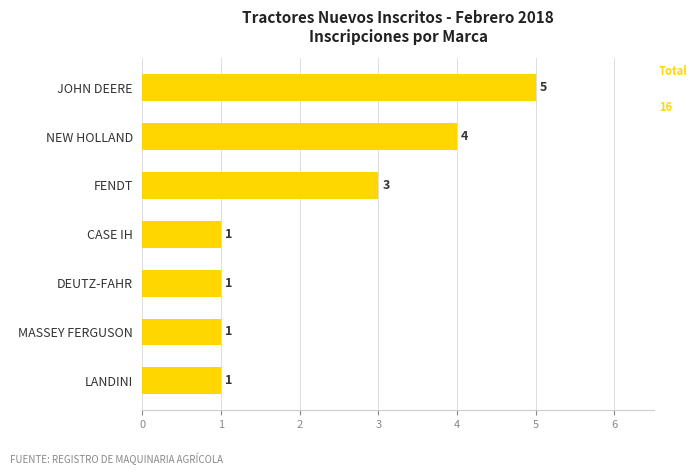

The value at FENDT is 2. True or false?

False